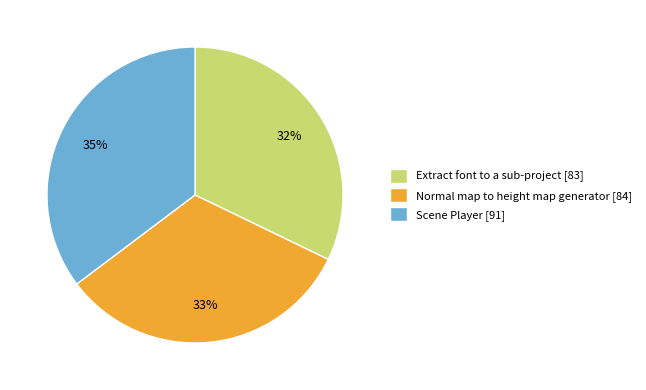

How many segments does this pie chart have?

3